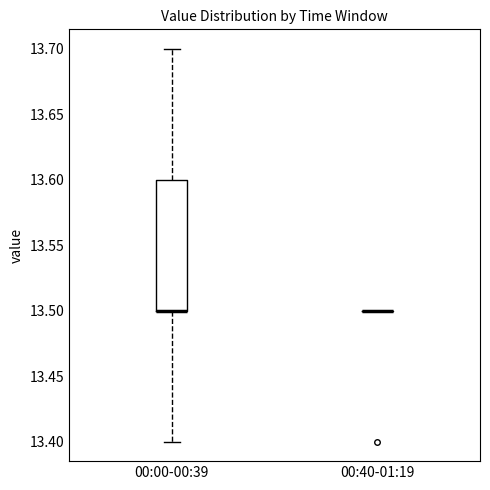

Which box is the tallest, from its lower edge to its upper edge?

00:00-00:39